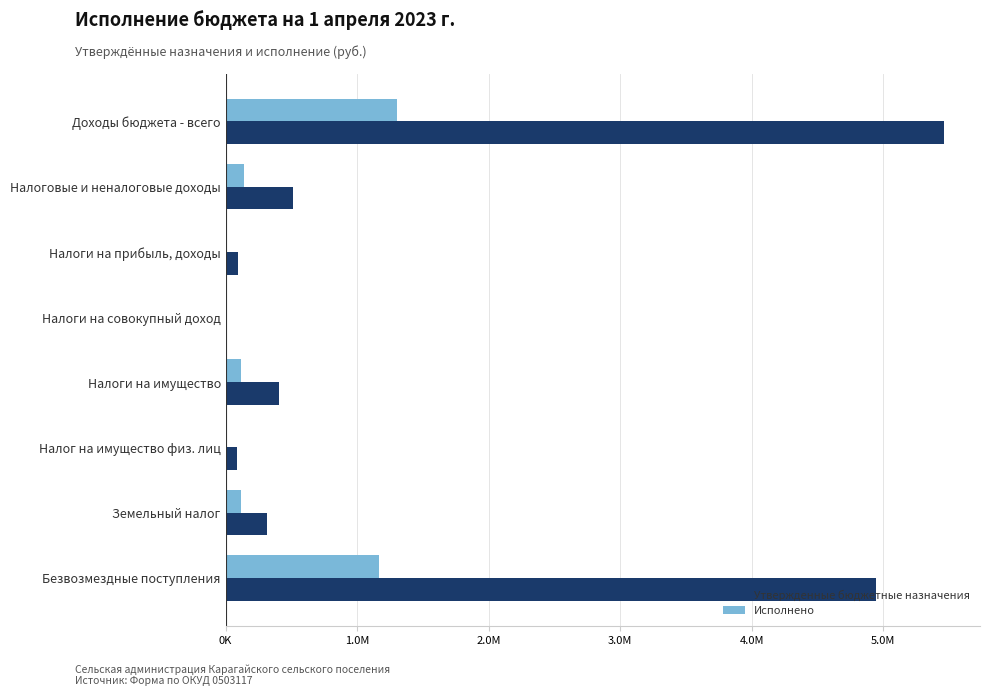

What are all the series names shown in the legend?

Утвержденные бюджетные назначения, Исполнено